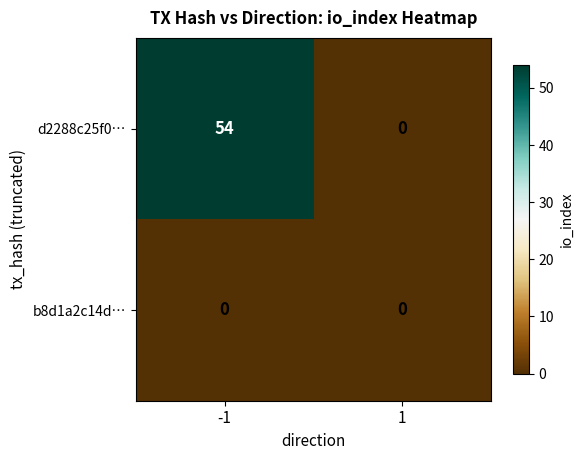

The value of b8d1a2c14d… at 1 is 0. True or false?

True